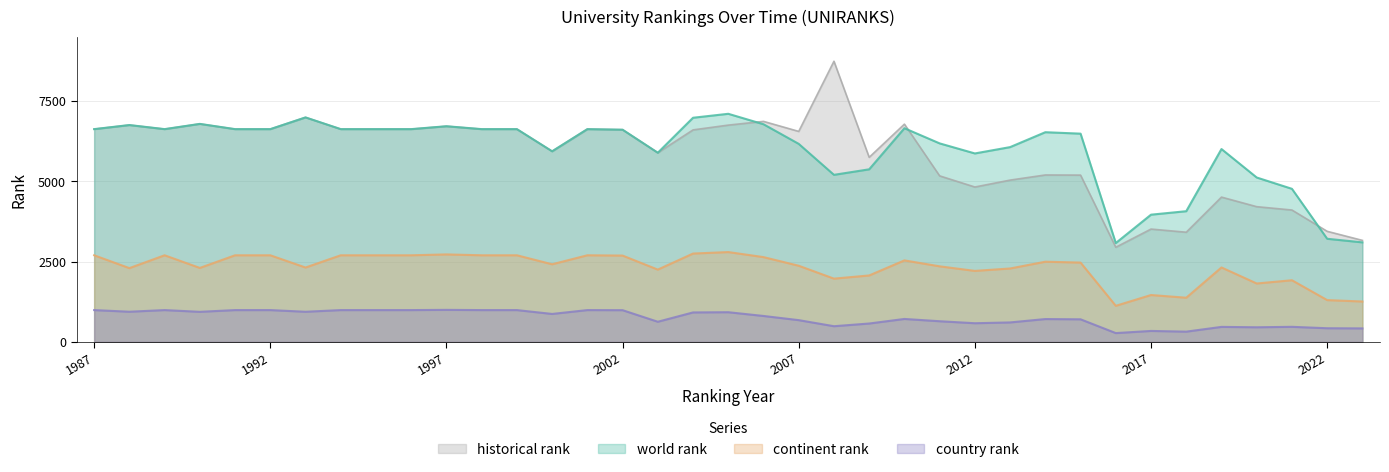

What is the average value of the historical rank series?

5800